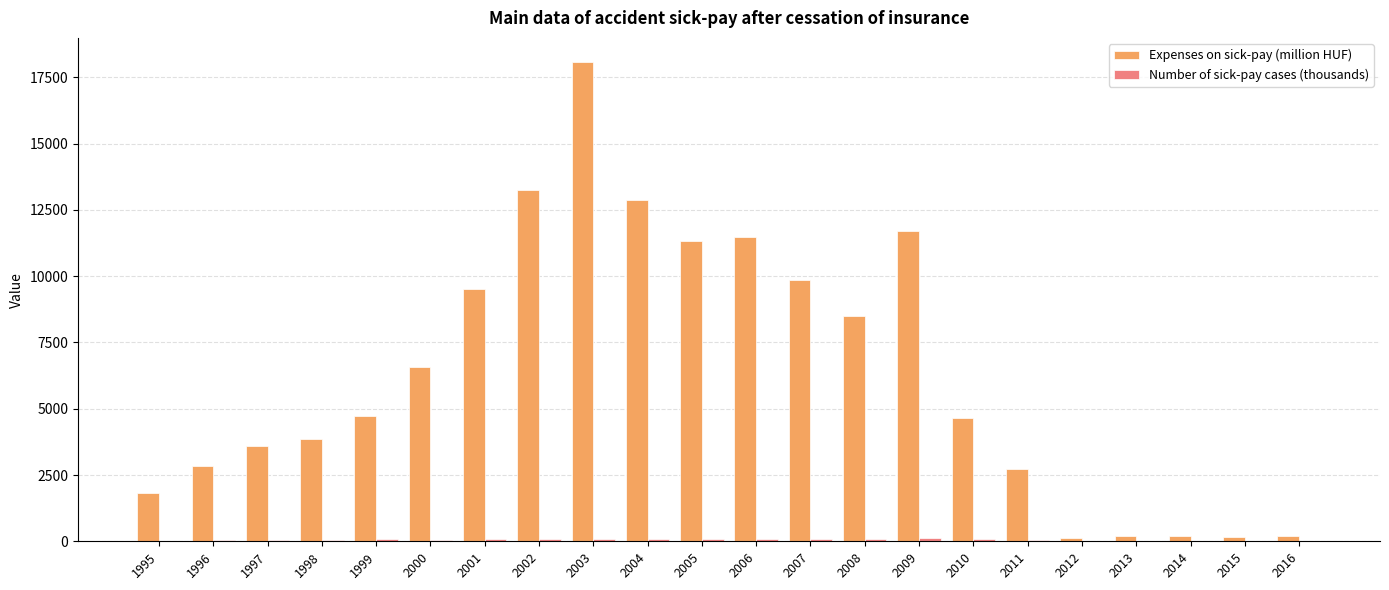

Which label corresponds to the largest value in the chart?

2003